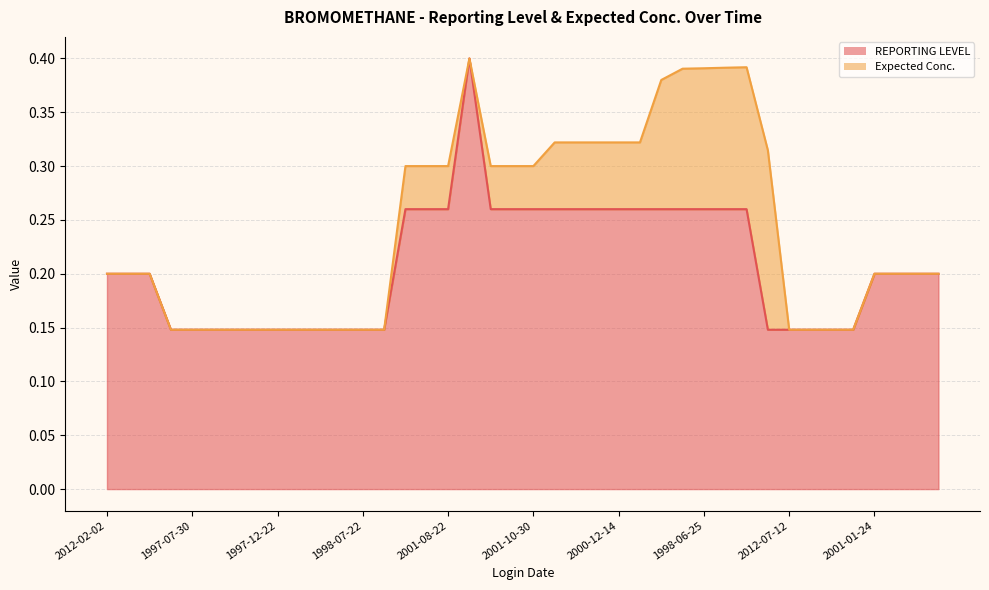

What is the approximate value at 2001-04-11?

0.2